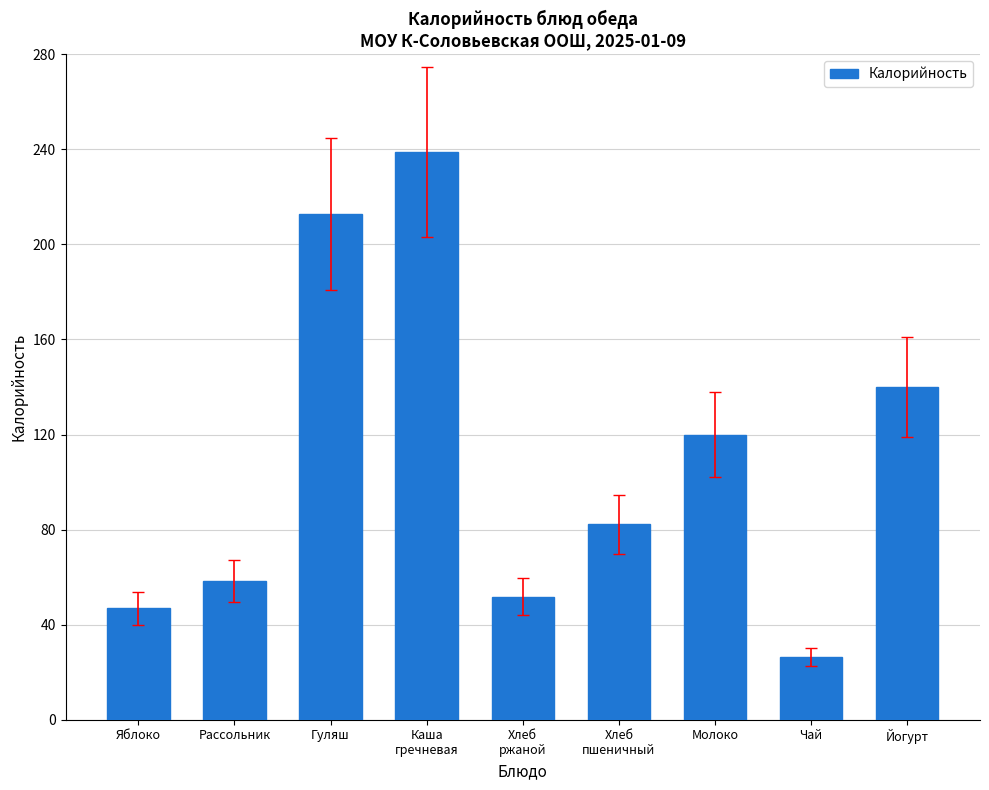

Count the number of values greater than 82.

5